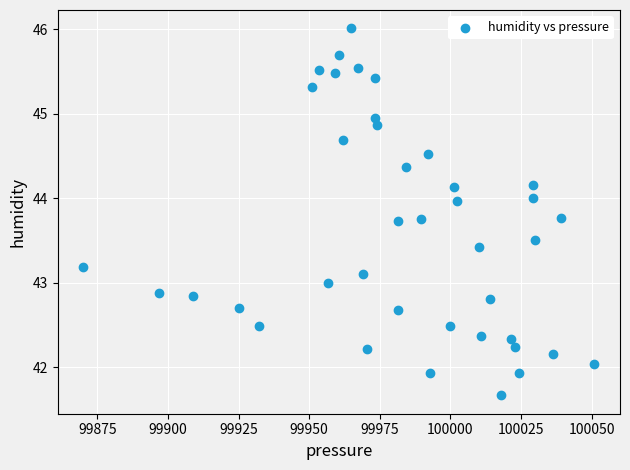

What is the range of Y values (max minus min)?

4.3